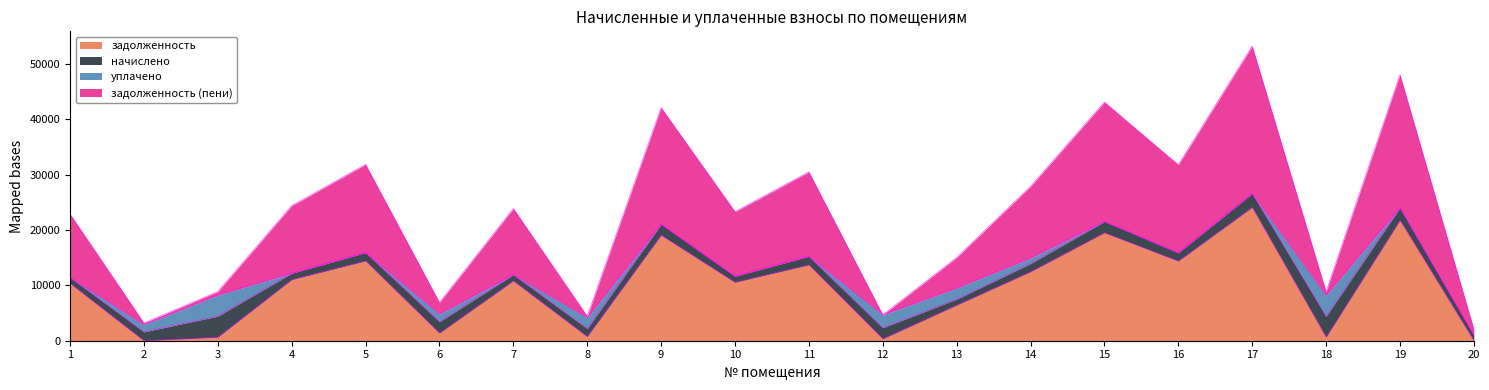

True or false: задолженность (пени) and задолженность intersect in this chart.

False